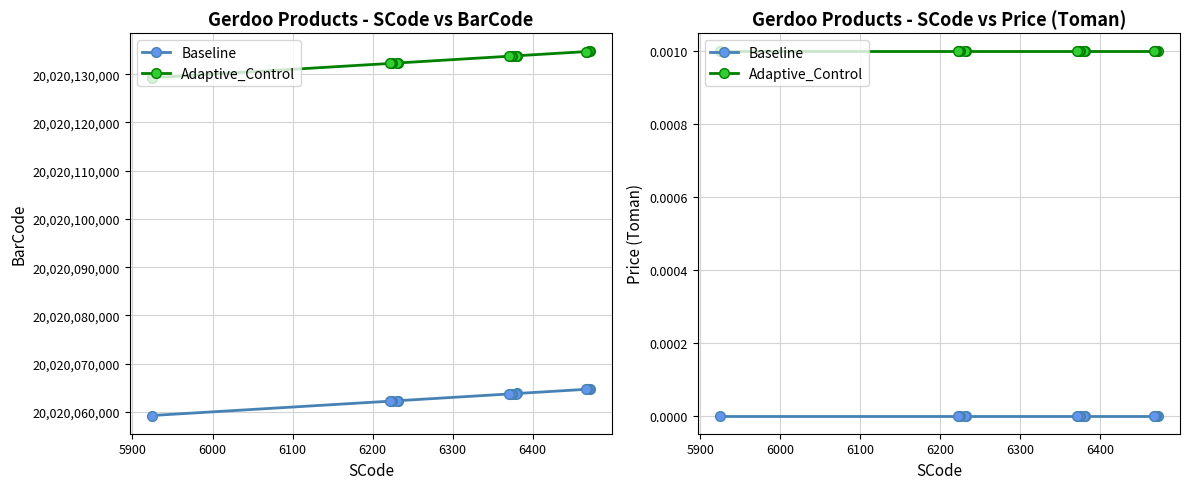

How many distinct data groups are displayed?

2